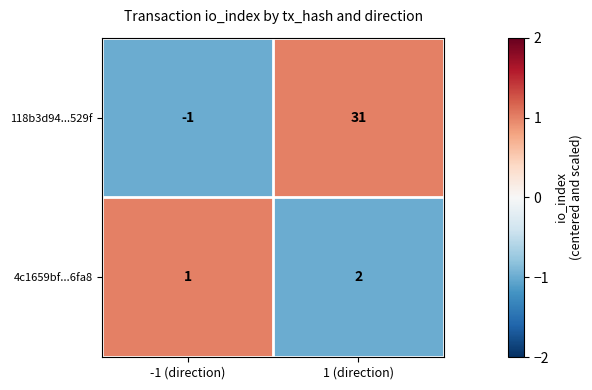

Reading right to left, transcribe all the data shown in this chart.

118b3d94...529f: 31	-1
4c1659bf...6fa8: 2	1